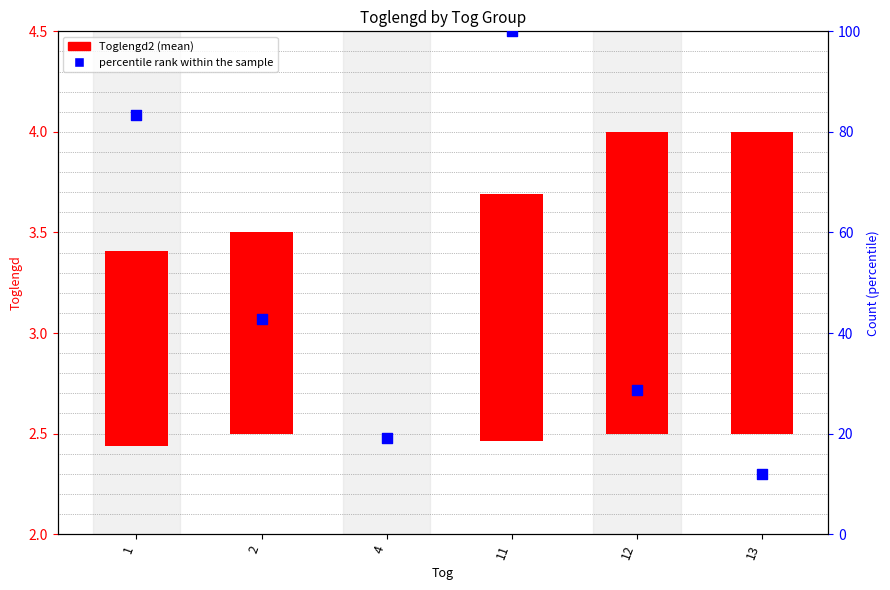

What is the ratio of the value at 2 to the value at 4?

2.2